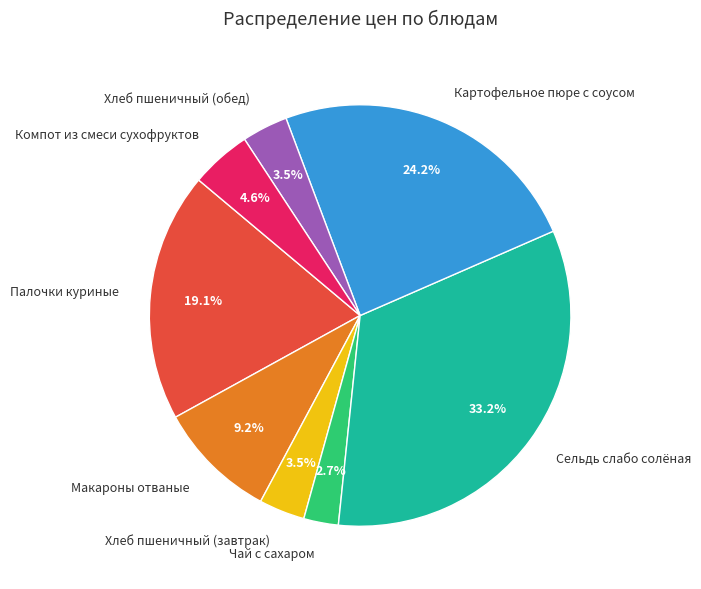

Do Сельдь слабо солёная and Хлеб пшеничный (завтрак) together represent more than half of the pie?

No